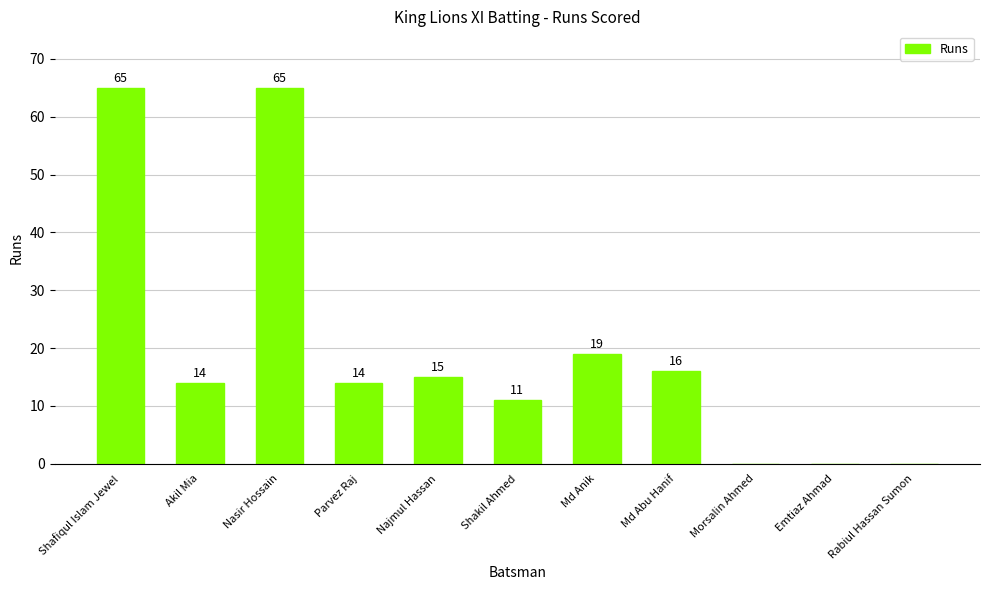

Which has a higher value, Najmul Hassan or Parvez Raj?

Najmul Hassan